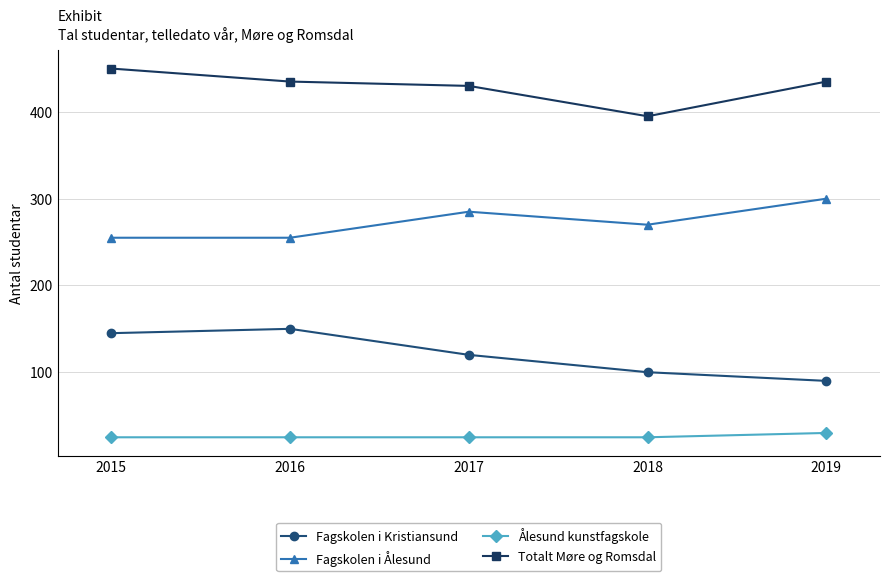

True or false: Fagskolen i Kristiansund and Fagskolen i Ålesund intersect in this chart.

False